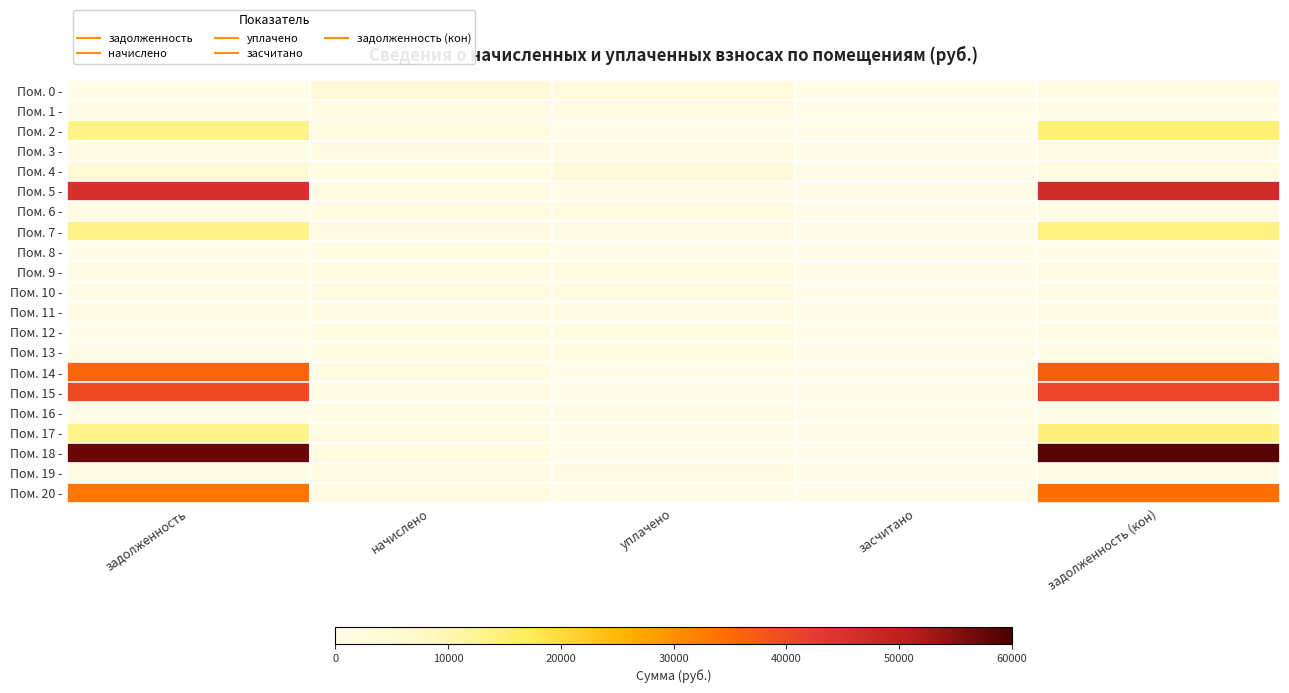

What is the difference between the highest and lowest values at задолженность (кон)?

58732.7